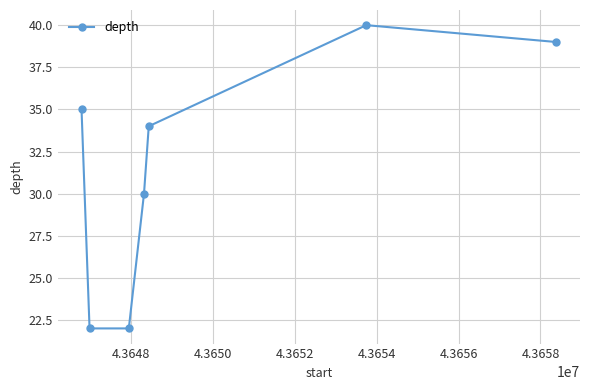

Reading right to left, extract all data points from this chart.

39	40	34	30	22	22	35